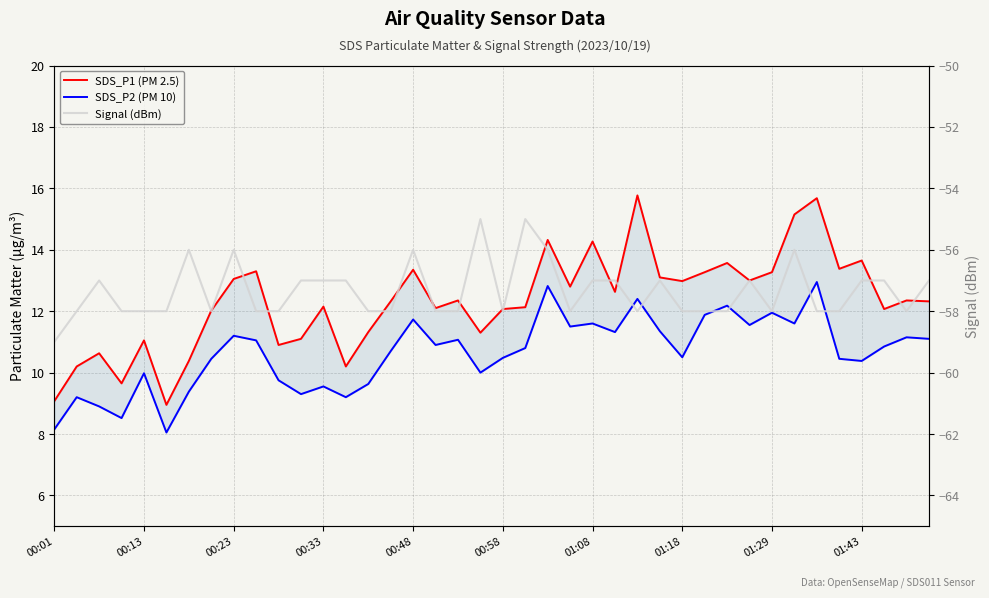

What is the sum of the SDS_P2 (PM 10) values at 01:29 and 11?

20.5